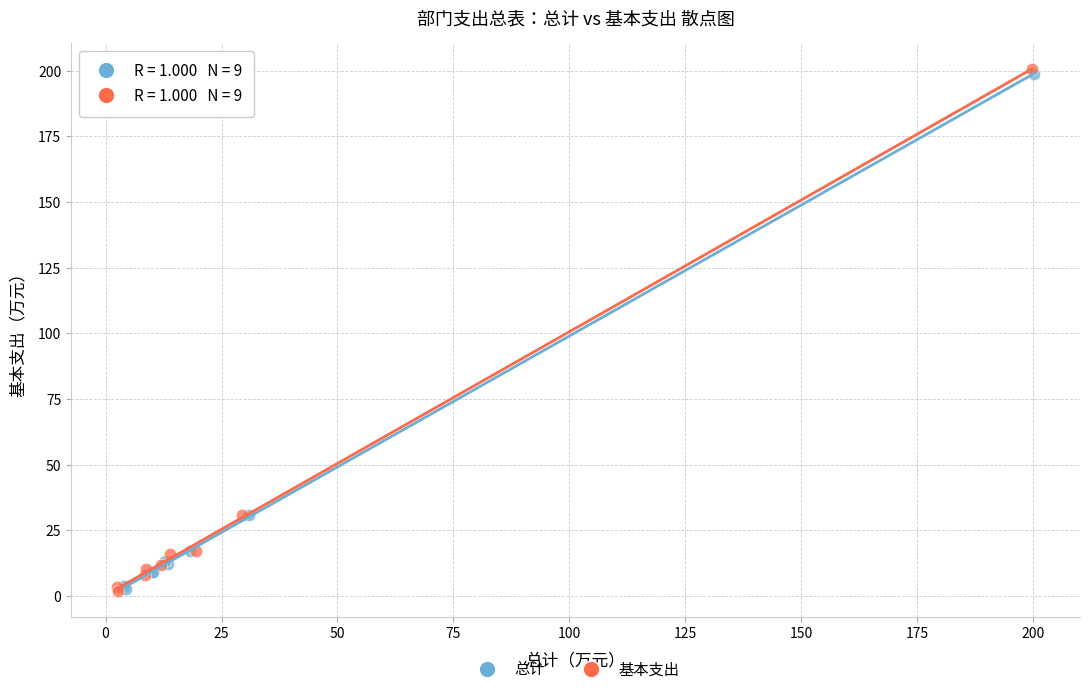

Which series has the widest spread of Y values?

基本支出